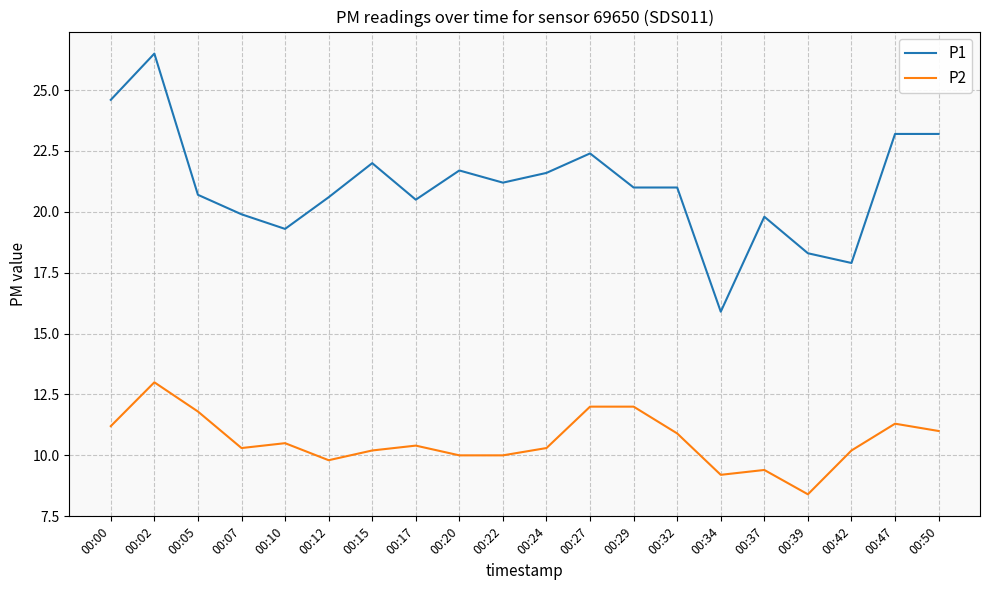

What is the difference between the highest and lowest values at 00:37?

10.4